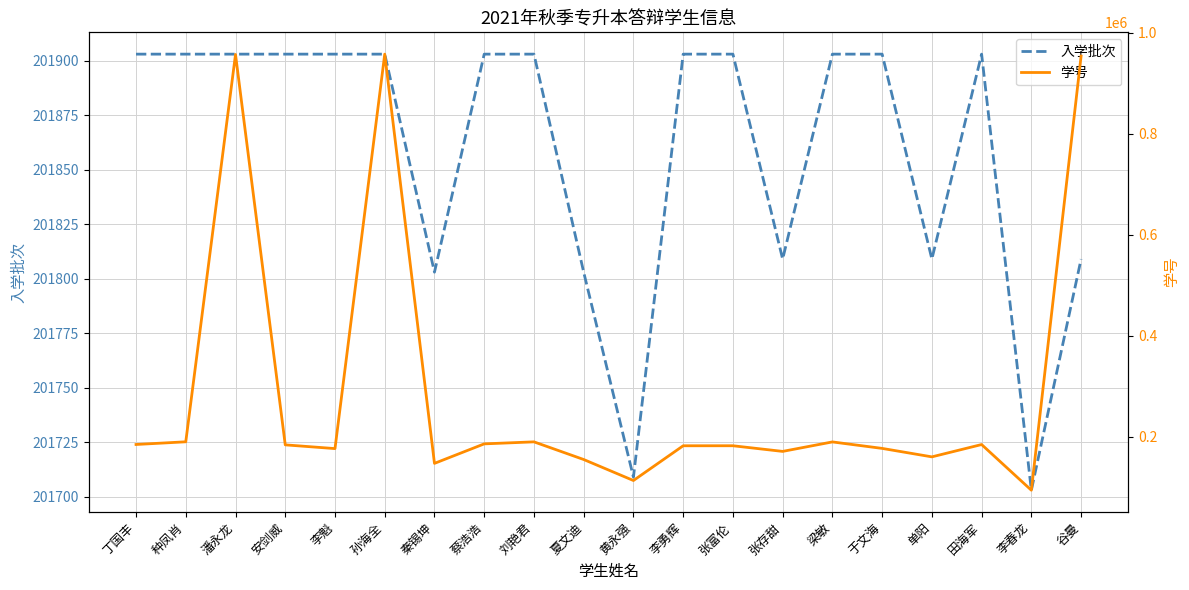

Which series has the largest total across all categories?

学号